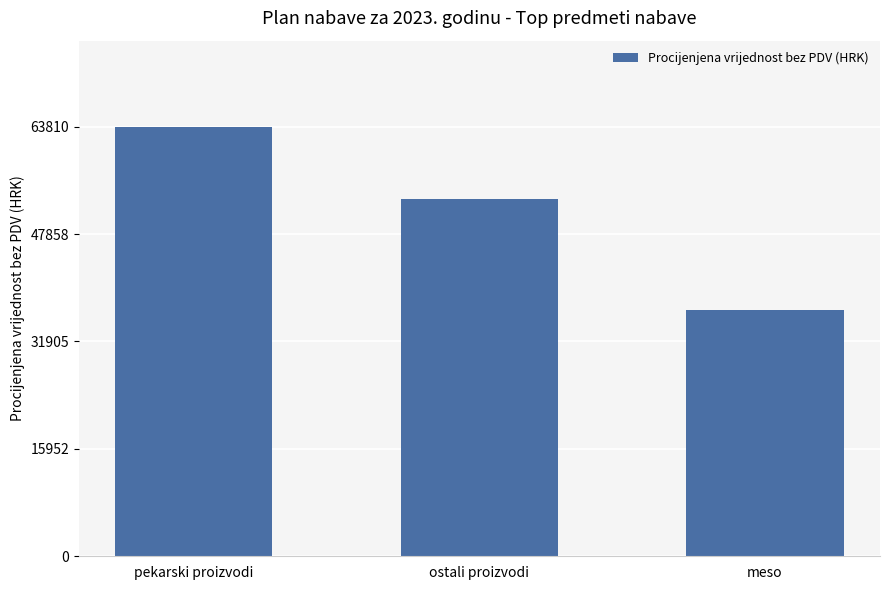

What is the label of the 2nd bar from the right?

ostali proizvodi